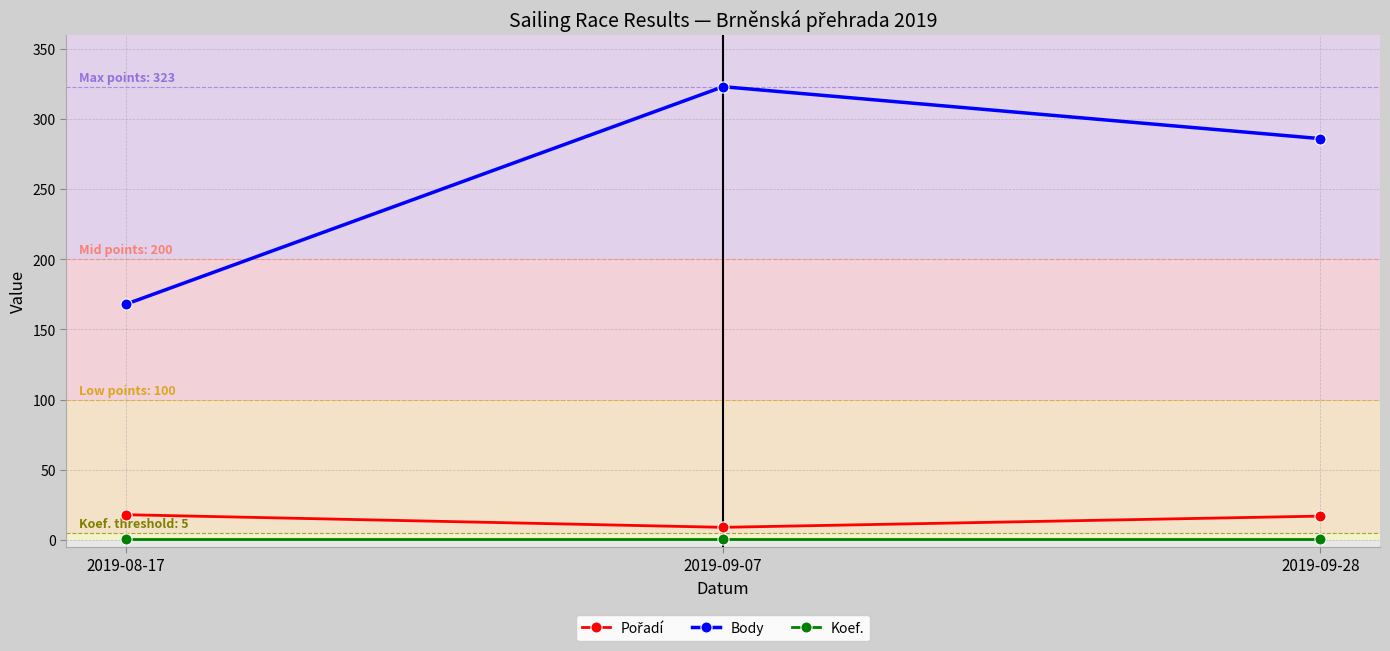

True or false: Body has a value of 95 at 2019-08-17.

False